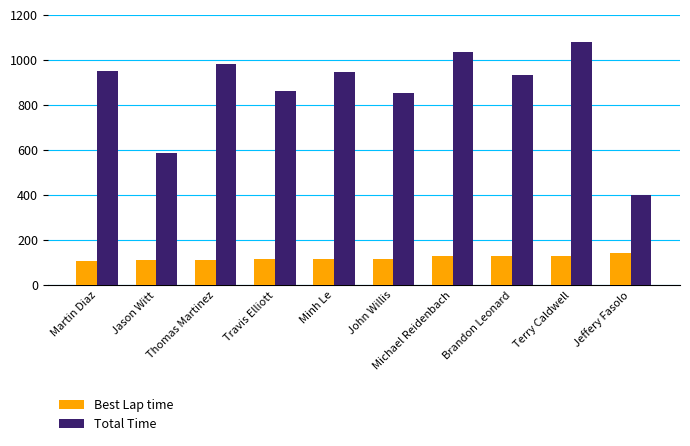

Rank the series at Travis Elliott from highest to lowest value.

Total Time, Best Lap time